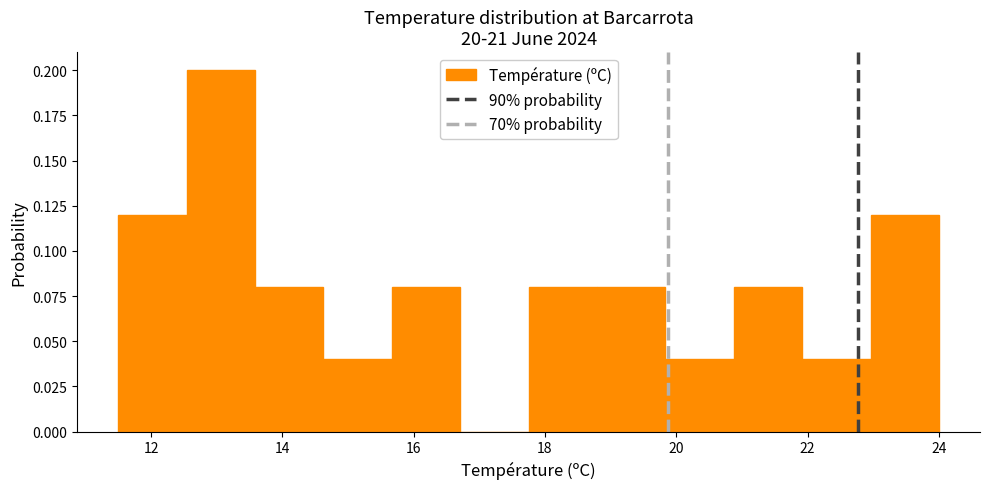

Reading left to right, transcribe this chart: for each bar, give the range it covers on the x-axis and its height. Neither the bar edges nor the heights are printed on the chart, so give them approximately, as read against the axes.

11.6 to 12.6: 0.12
12.6 to 13.6: 0.20
13.6 to 14.6: 0.08
14.6 to 15.6: 0.04
15.6 to 16.8: 0.08
16.8 to 17.8: 0
17.8 to 18.8: 0.08
18.8 to 19.8: 0.08
19.8 to 20.8: 0.04
20.8 to 22.0: 0.08
22.0 to 23.0: 0.04
23.0 to 24.0: 0.12